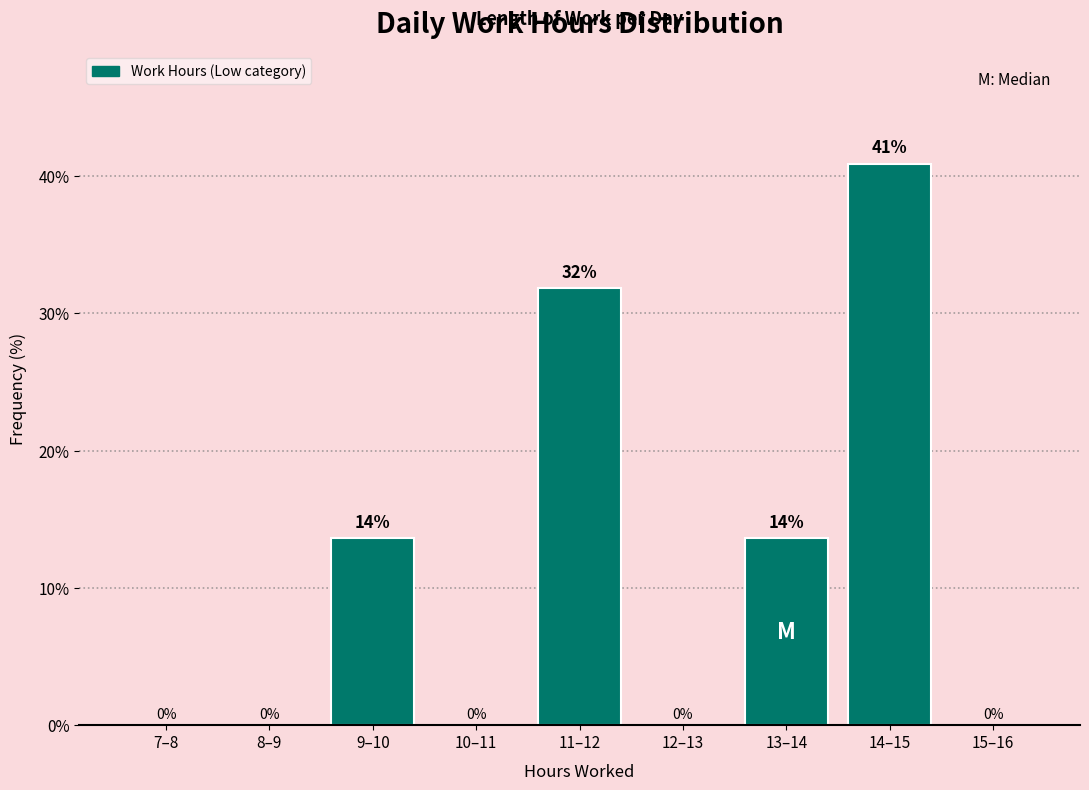

Which has a higher value, 12–13 or 13–14?

13–14